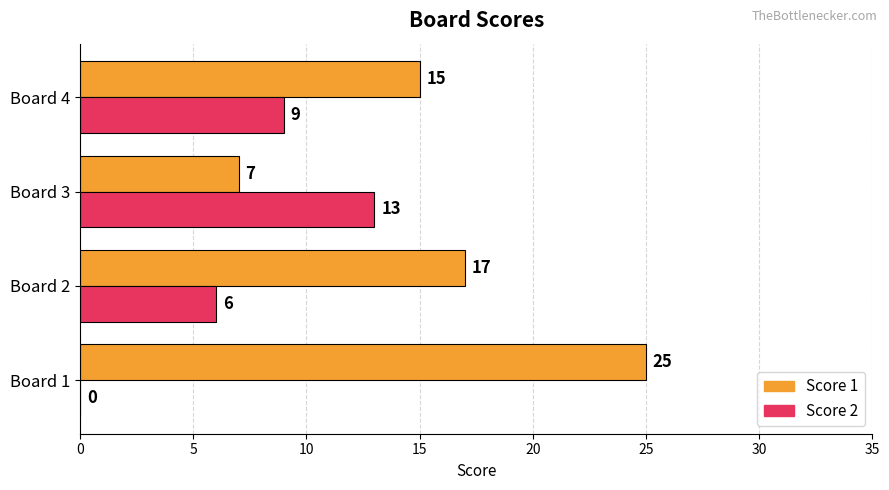

Which series has the largest total across all categories?

Score 1